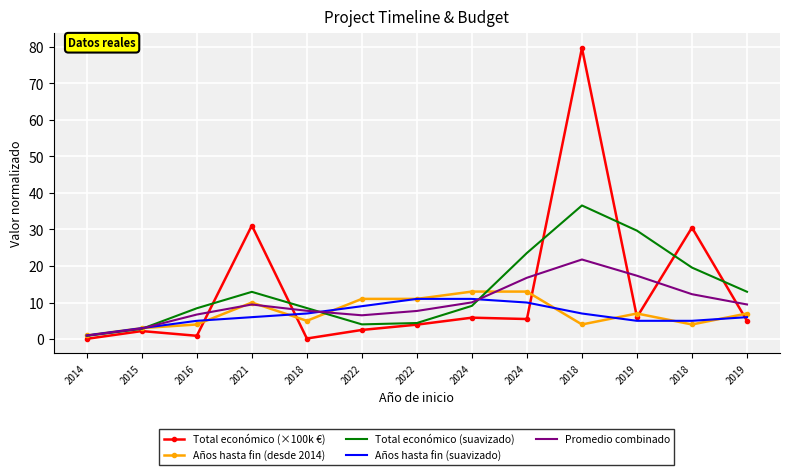

Reading left to right, what are all the values shown in this chart?

Total económico (×100k €): 0.1	2.2	0.9	31.1	0.2	2.5	4.0	5.9	5.5	79.7	6.0	30.5	5.0
Años hasta fin (desde 2014): 1.0	3.0	4.0	10.0	5.0	11.0	11.0	13.0	13.0	4.0	7.0	4.0	7.0
Total económico (suavizado): 0.9	2.8	8.4	12.9	8.5	4.0	4.4	9.1	23.6	36.6	29.7	19.6	13.0
Años hasta fin (suavizado): 1.0	3.0	5.0	6.0	7.0	9.0	11.0	11.0	10.0	7.0	5.0	5.0	6.0
Promedio combinado: 0.9	2.9	6.7	9.5	7.7	6.5	7.7	10.0	16.8	21.8	17.3	12.3	9.5